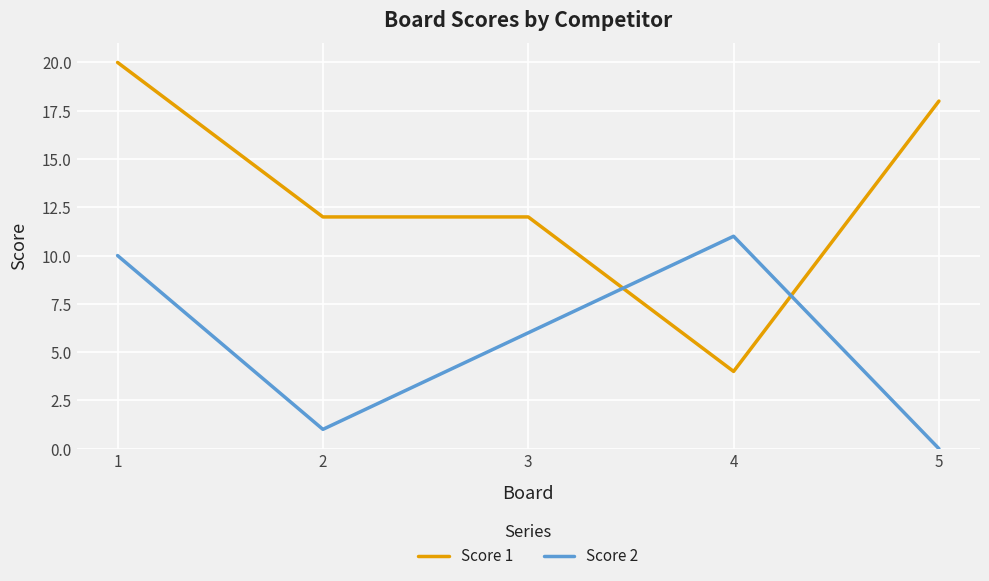

At how many categories does at least one series exceed 13?

2